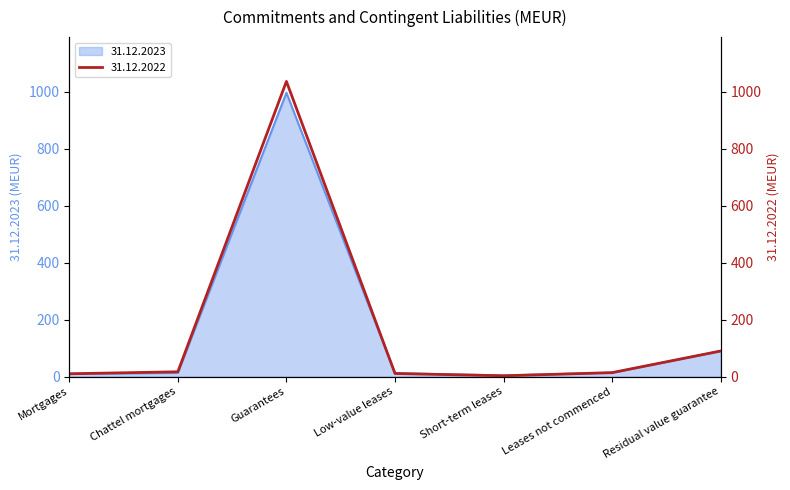

Reading left to right, transcribe all the data shown in this chart.

31.12.2023: 10	13	997	12	4	14	90
31.12.2022: 10	17	1037	11	3	14	90